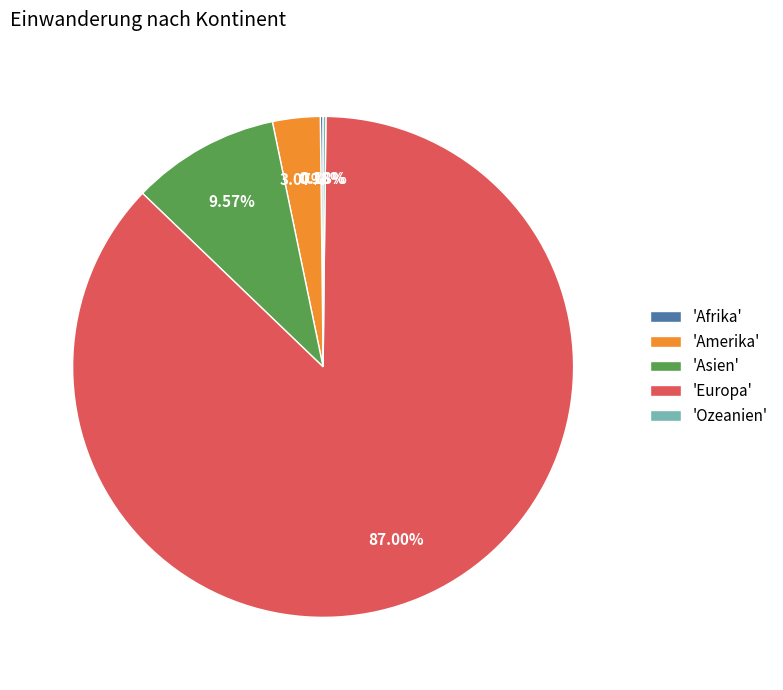

Does 'Asien' account for over 50% of the chart?

No